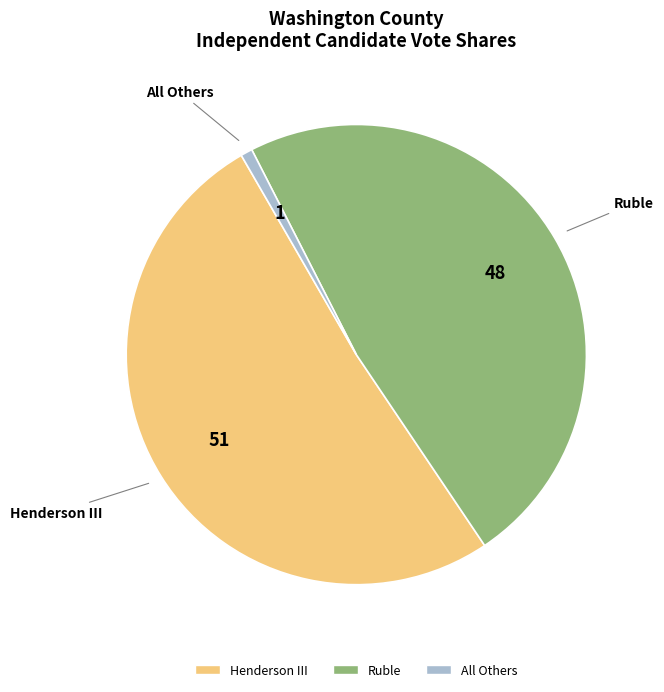

Does any single category account for the majority?

Yes